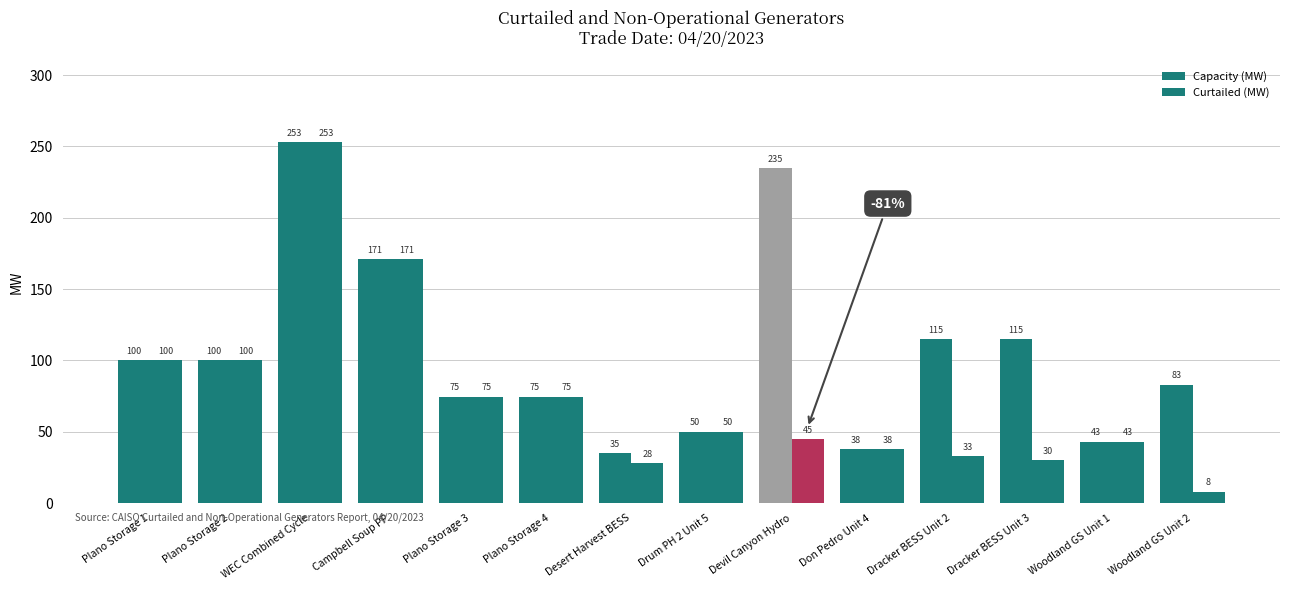

What is the difference between the Capacity (MW) values at Plano Storage 1 and Woodland GS Unit 2?

17.4